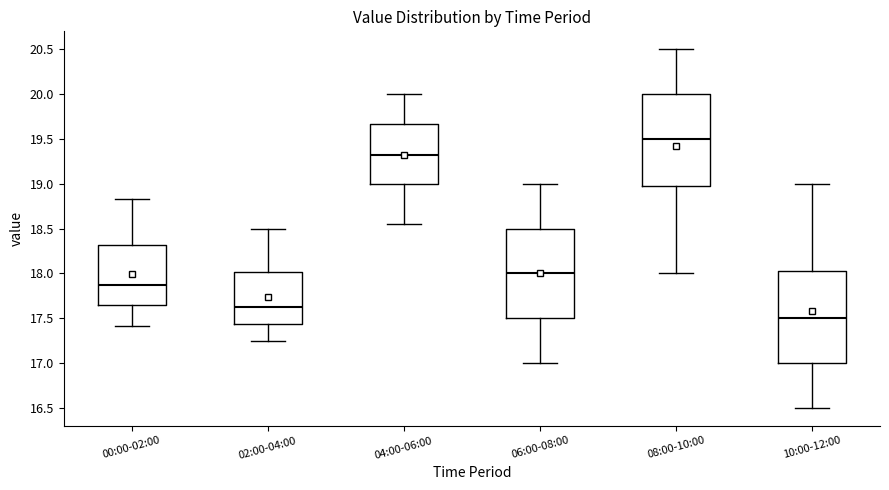

Which box has the highest median line?

08:00-10:00